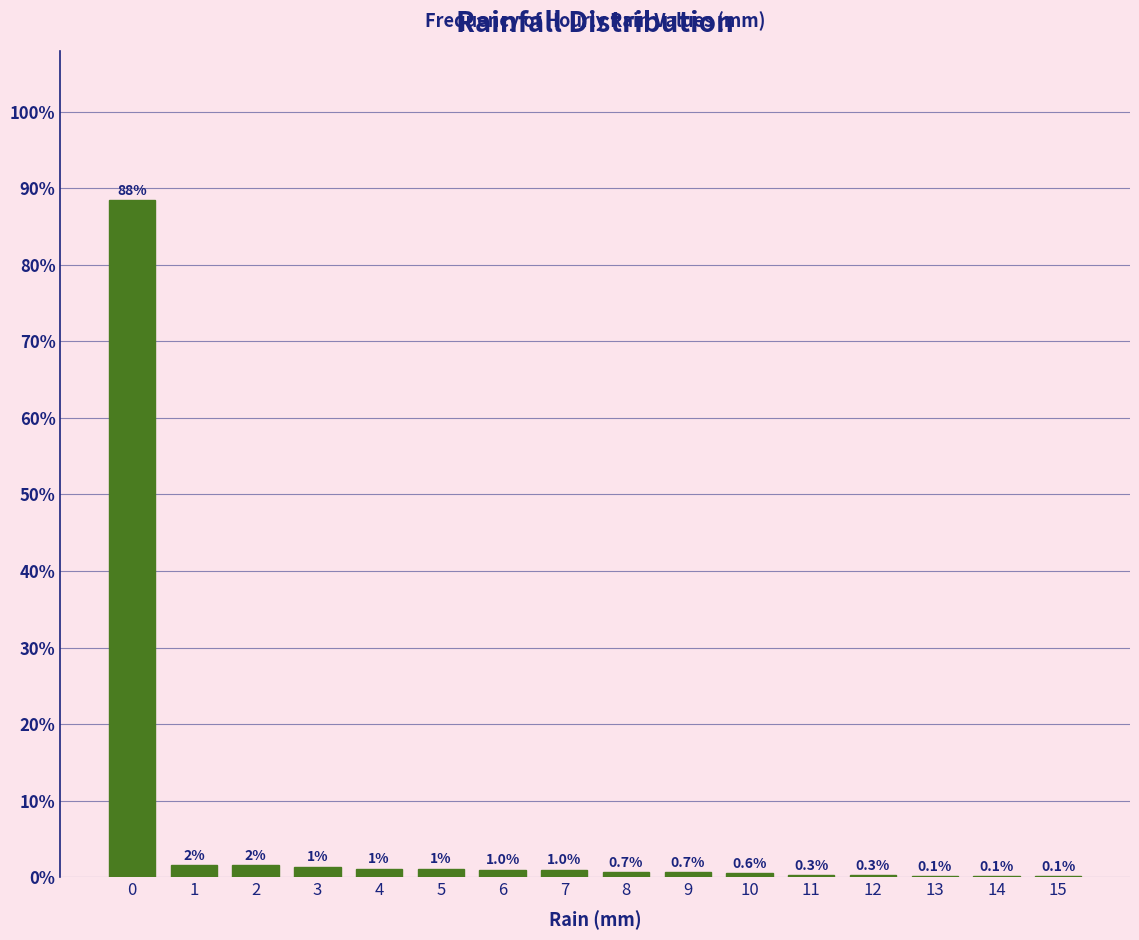

The value at 6 is 1.0. True or false?

True